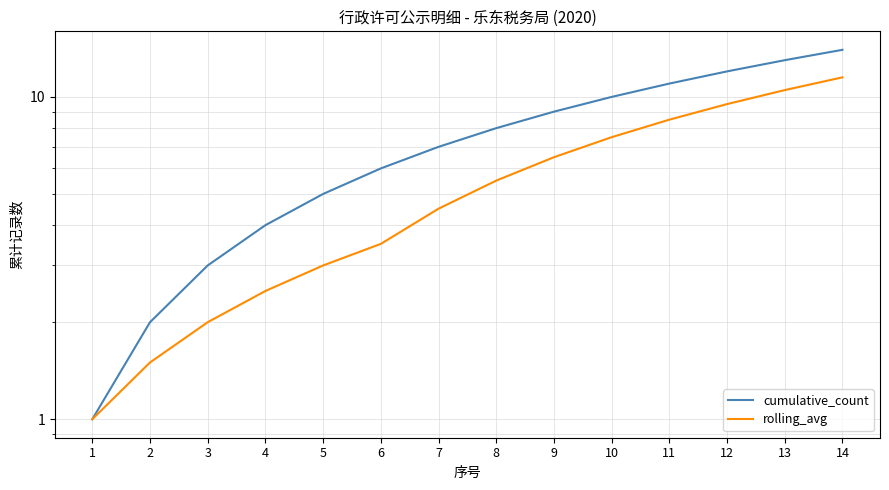

Does the chart have visible grid lines?

Yes